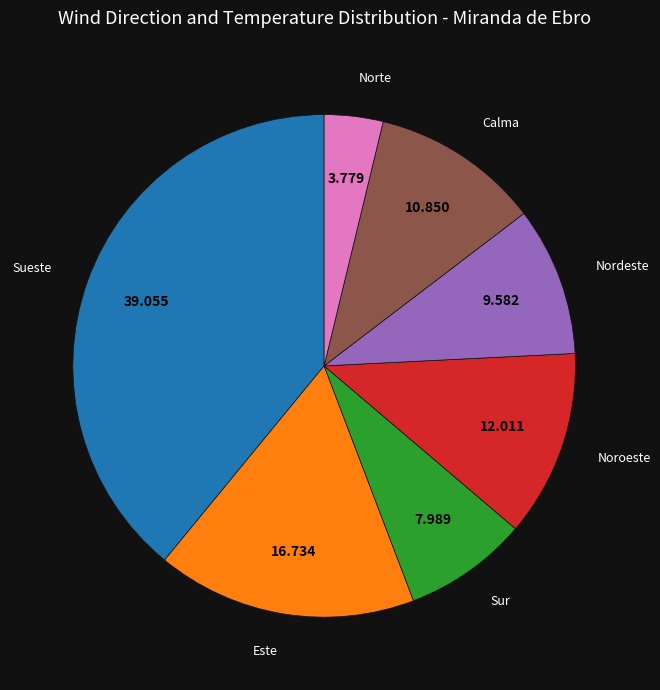

How many slices are in this pie chart?

7